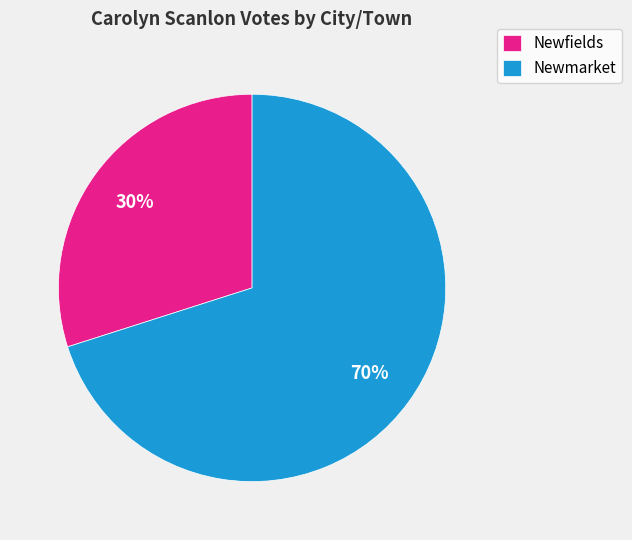

Is the sum of Newmarket and Newfields greater than half?

Yes